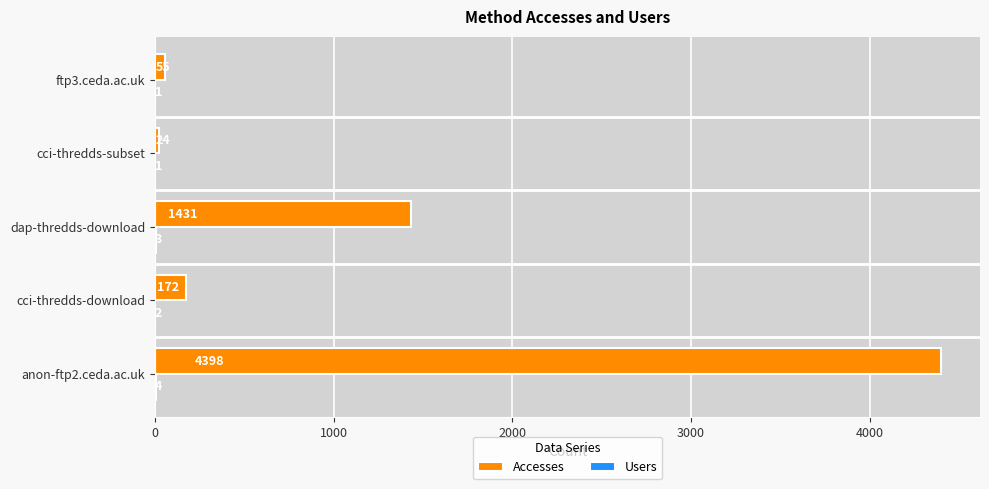

The Accesses series shows 4398 at anon-ftp2.ceda.ac.uk. True or false?

True